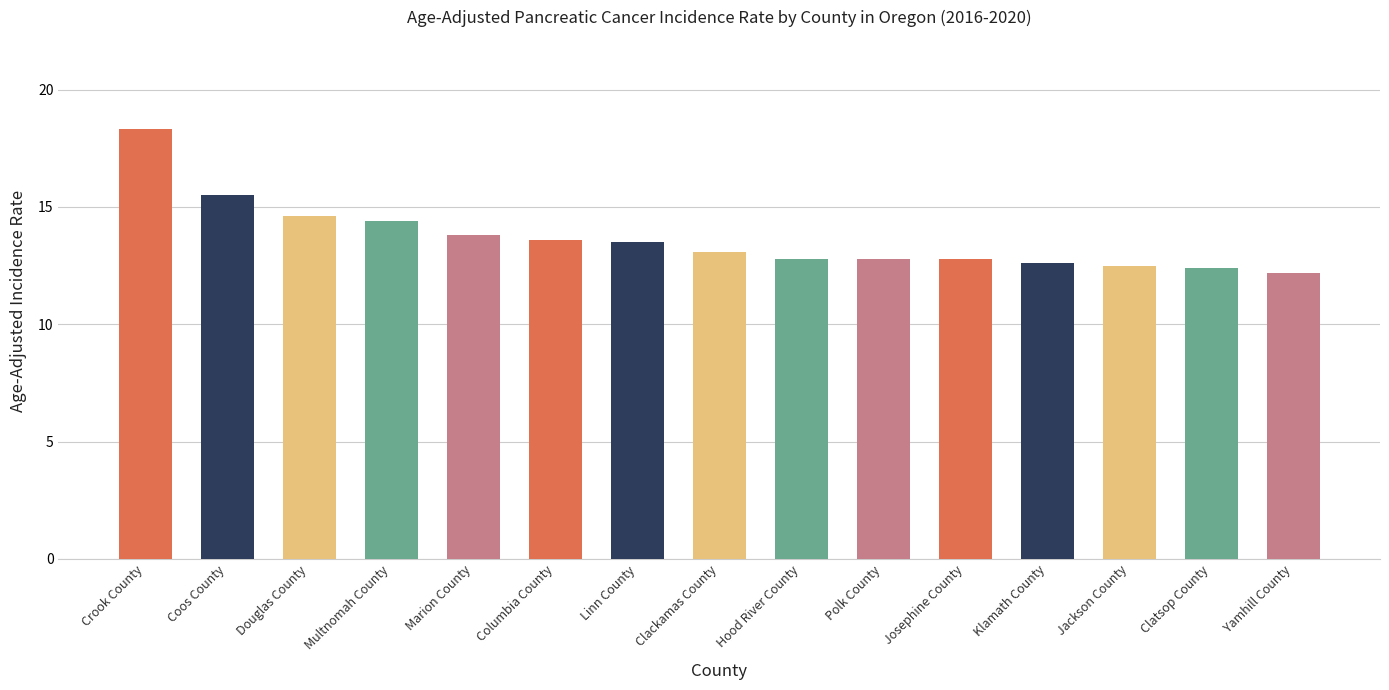

The chart shows a value of 8.5 at Polk County. True or false?

False